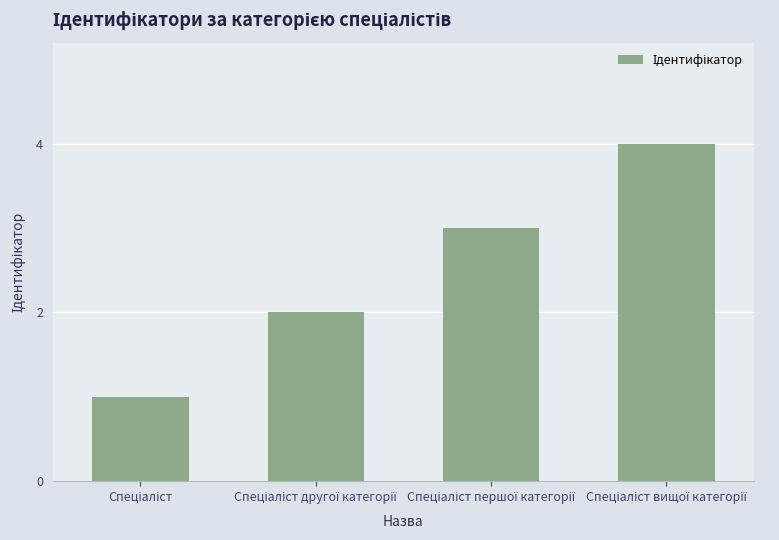

What is the sum of all values?

10